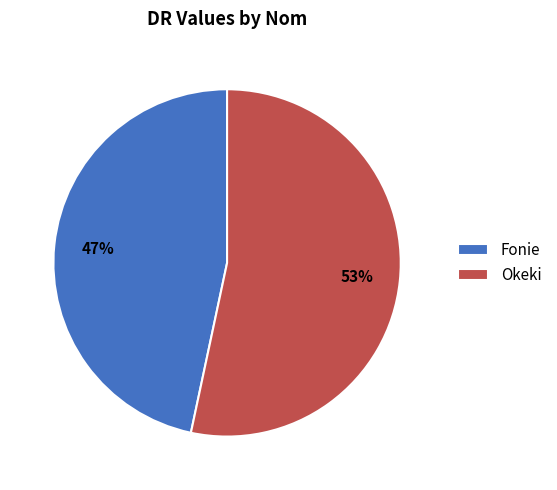

What percentage is the Okeki slice, to the nearest percent?

53%